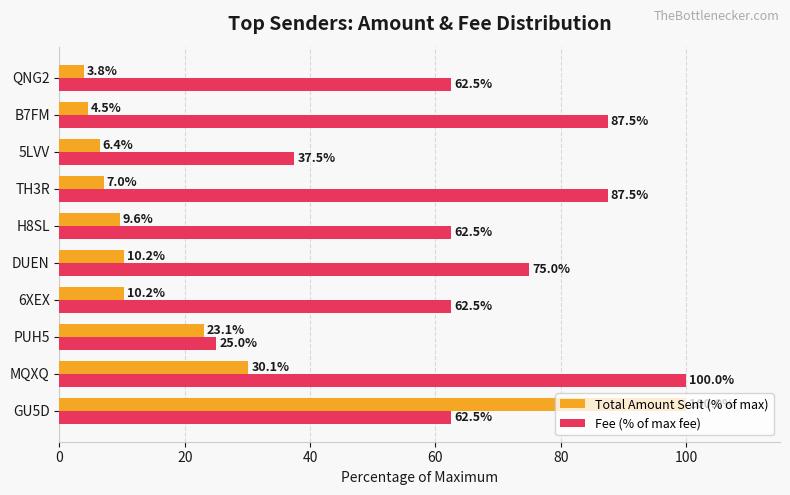

Rank the series by their average value, from highest to lowest.

Fee (% of max fee), Total Amount Sent (% of max)